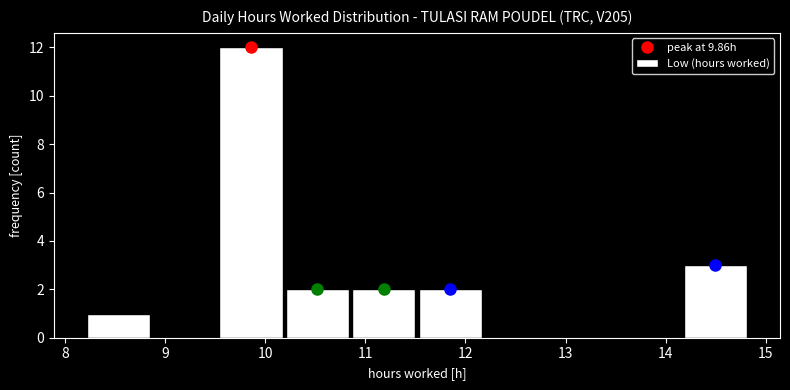

Over which range of the x-axis is the bar tallest?

9.5 to 10.2